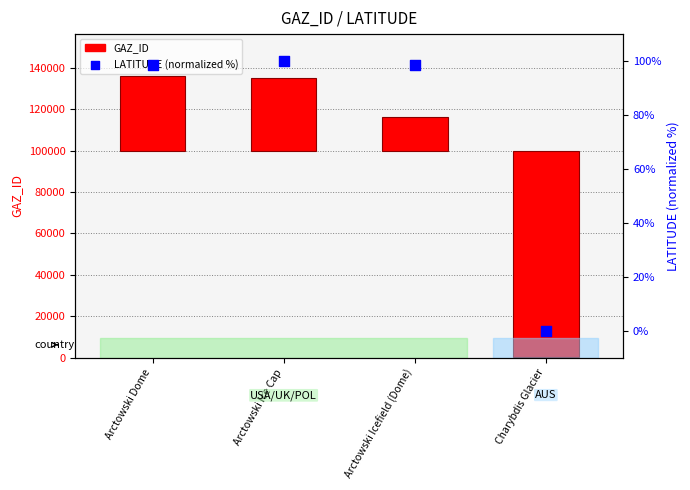

Which series has the widest spread of Y values?

GAZ_ID